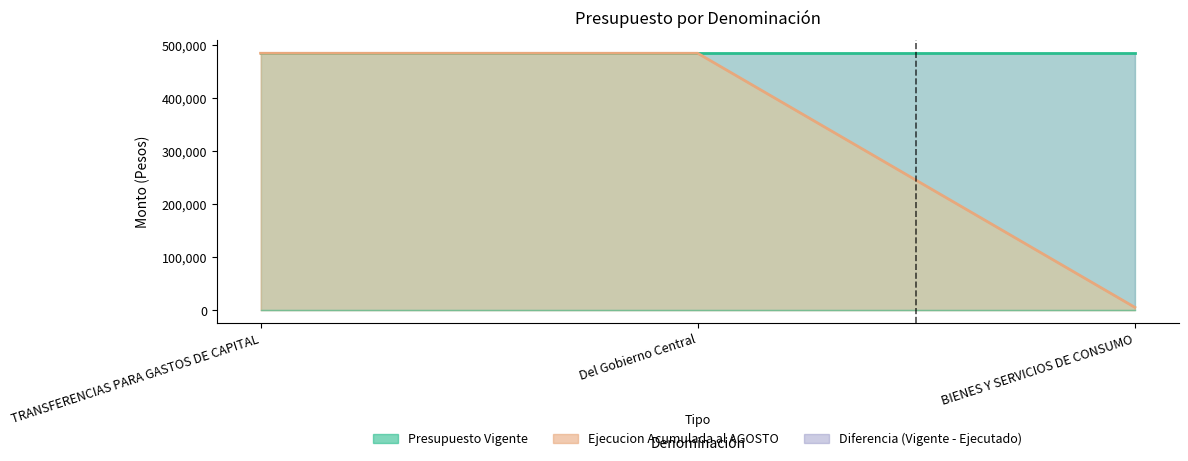

Is the value of Ejecucion Acumulada al AGOSTO at TRANSFERENCIAS PARA GASTOS DE CAPITAL greater than the value of Presupuesto Vigente at Del Gobierno Central?

No